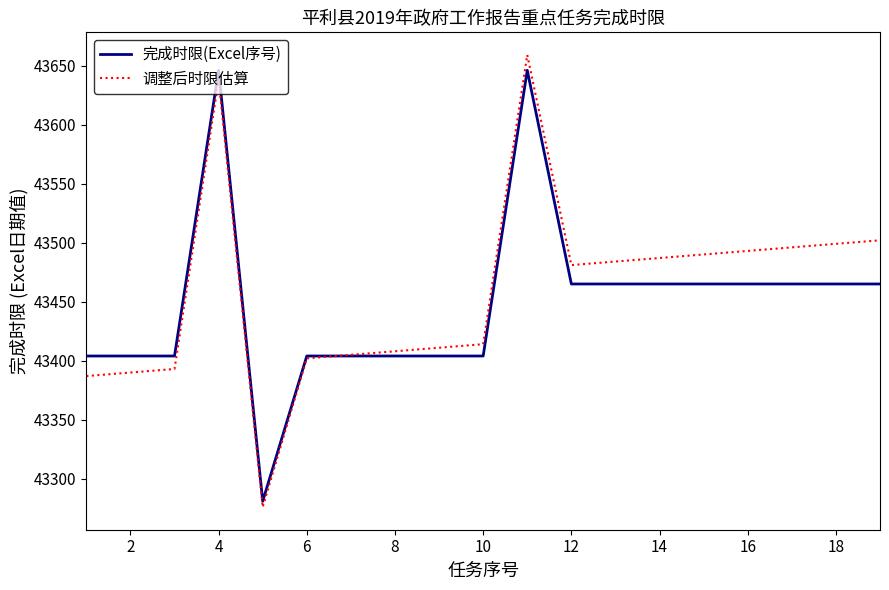

What is the greatest value displayed?

43659